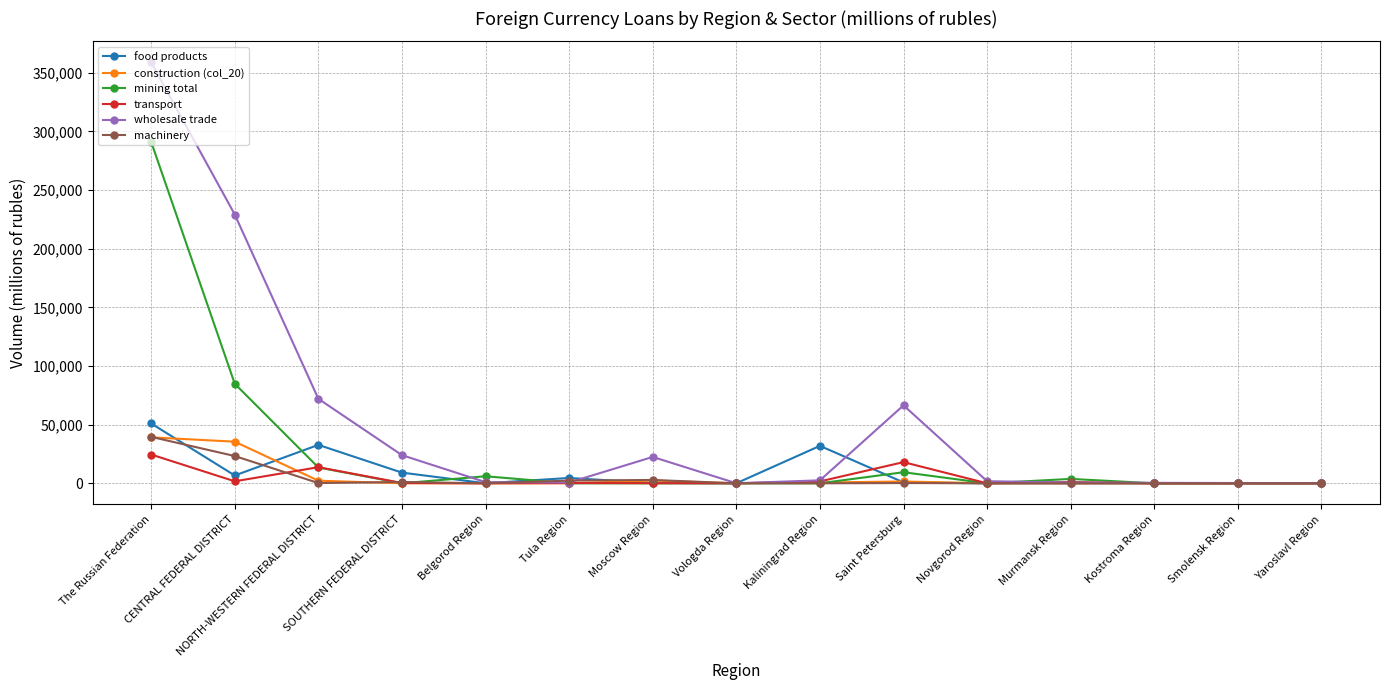

Where is the first local maximum for transport?

NORTH-WESTERN FEDERAL DISTRICT